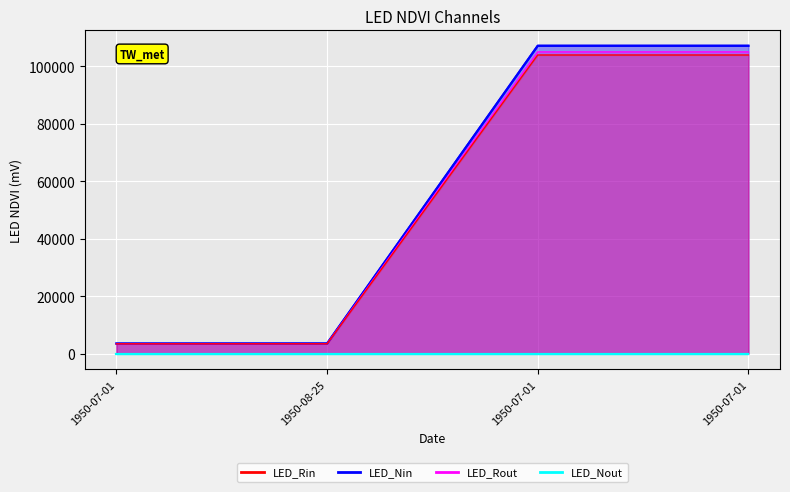

Is it true that LED_Nout equals 1 at 1950-07-01?

True